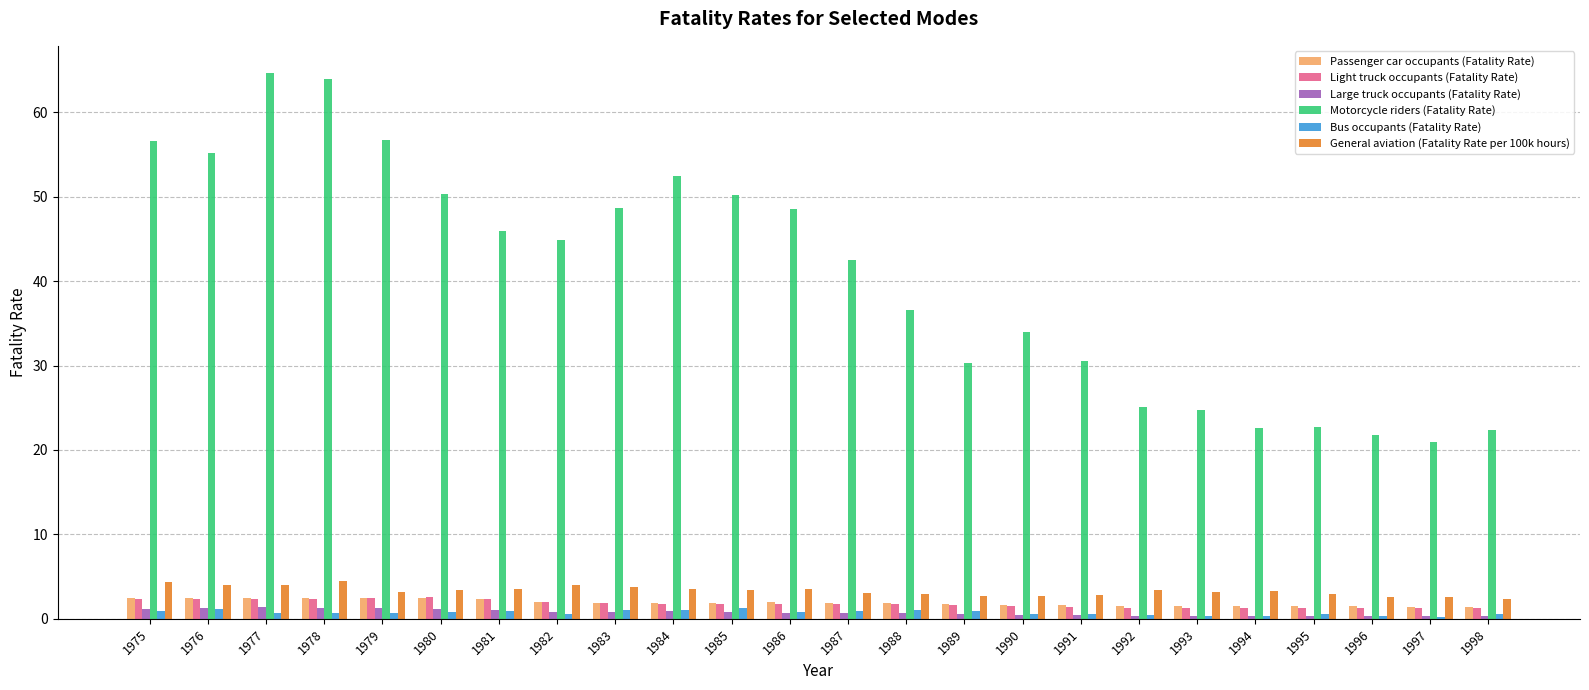

The Motorcycle riders (Fatality Rate) series shows 33.9 at 1990. True or false?

True